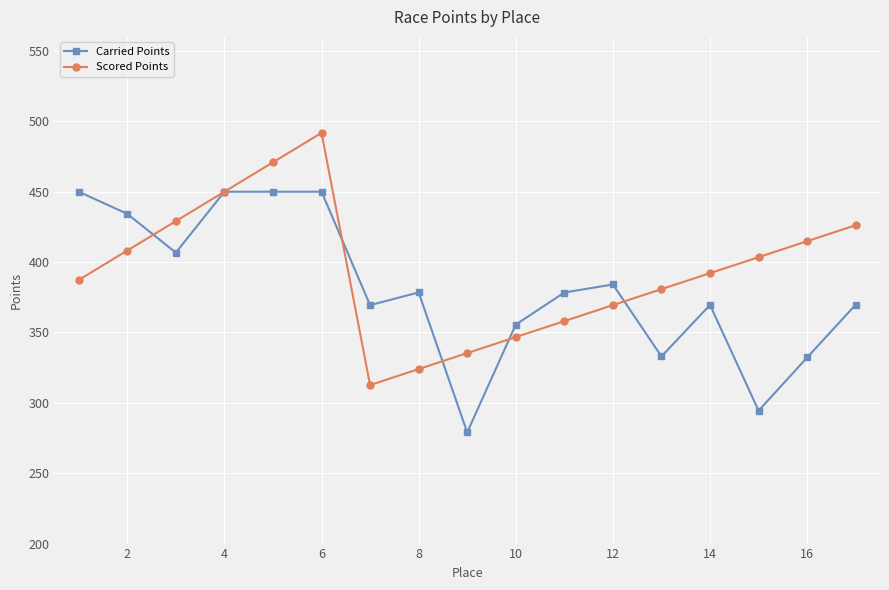

Does the chart have visible grid lines?

Yes